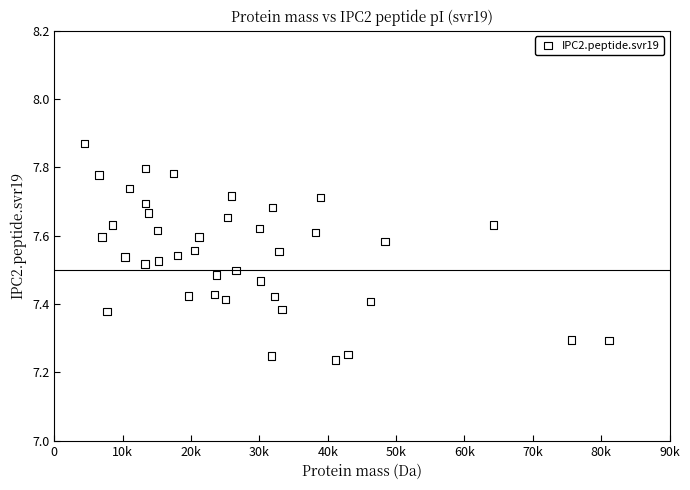

What is the range of X values (max minus min)?

76719.5